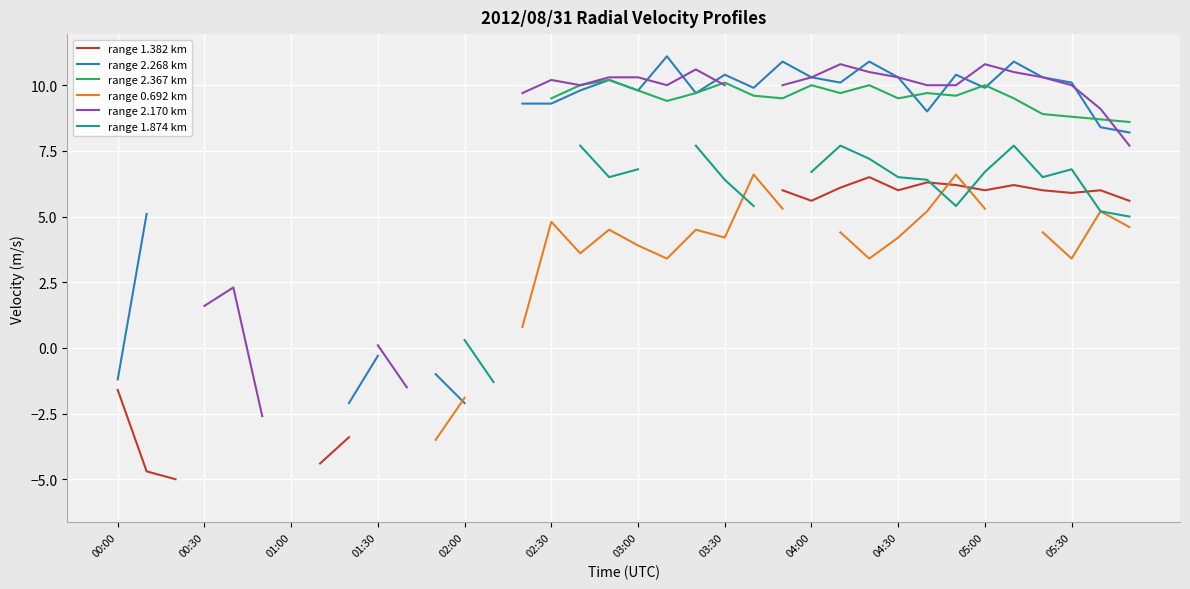

Where is the first local maximum for range 1.382 km?

26